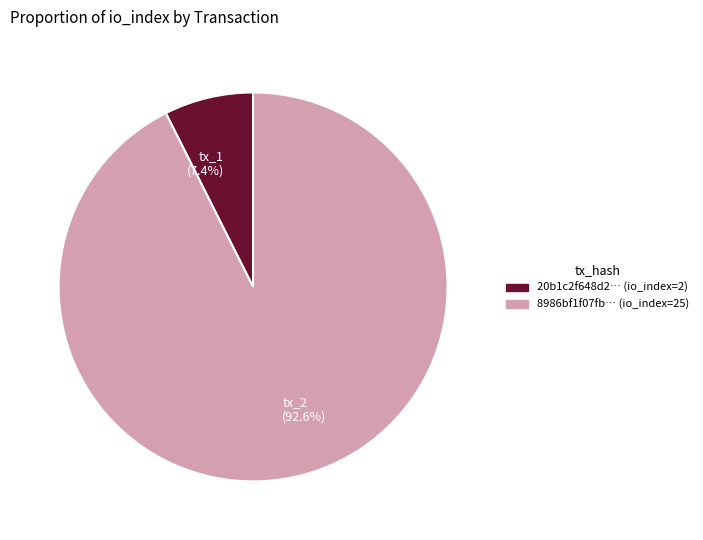

The tx_1 slice represents 15% of the pie. True or false?

False